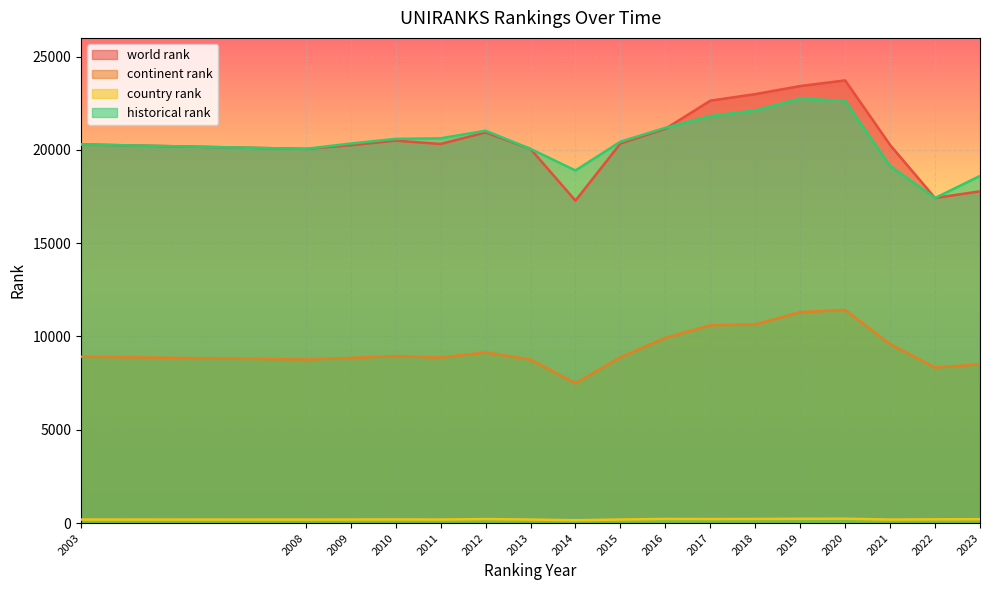

True or false: world rank and country rank cross at least once.

False